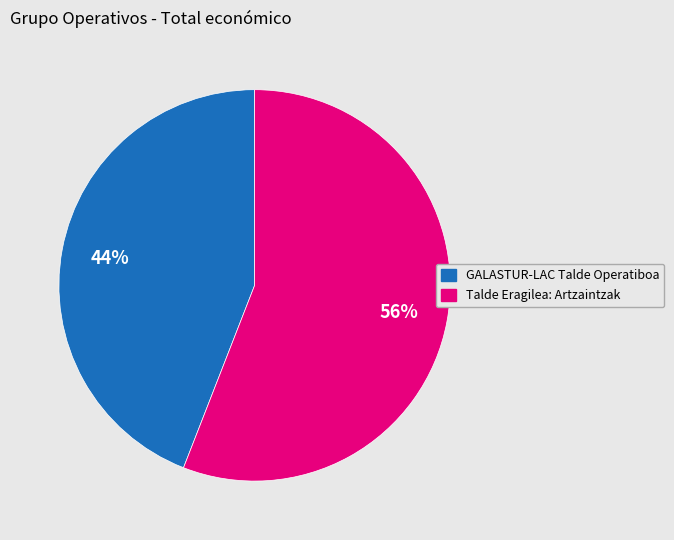

Which category has the smallest portion of the pie?

GALASTUR-LAC Talde Operatiboa